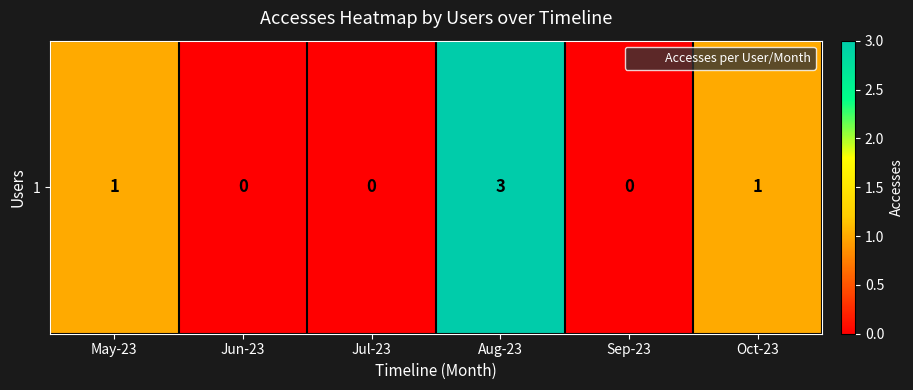

Reading right to left, transcribe all the data shown in this chart.

1	0	3	0	0	1